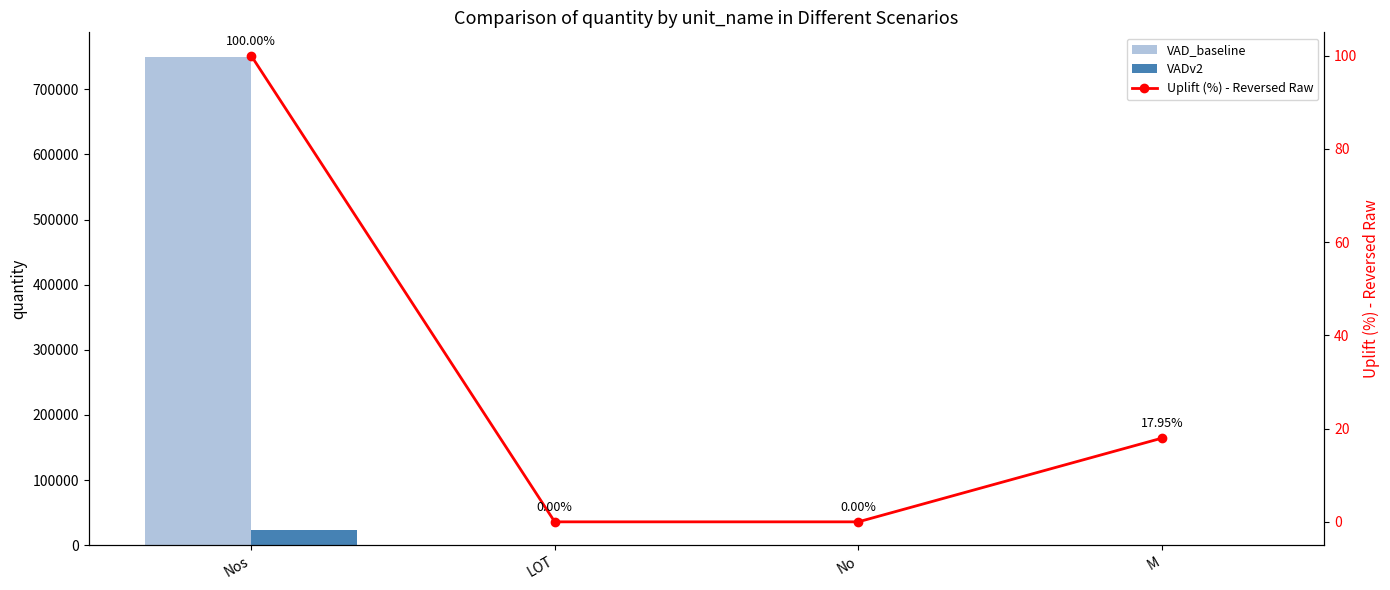

At which category is the sum across all series the highest?

Nos